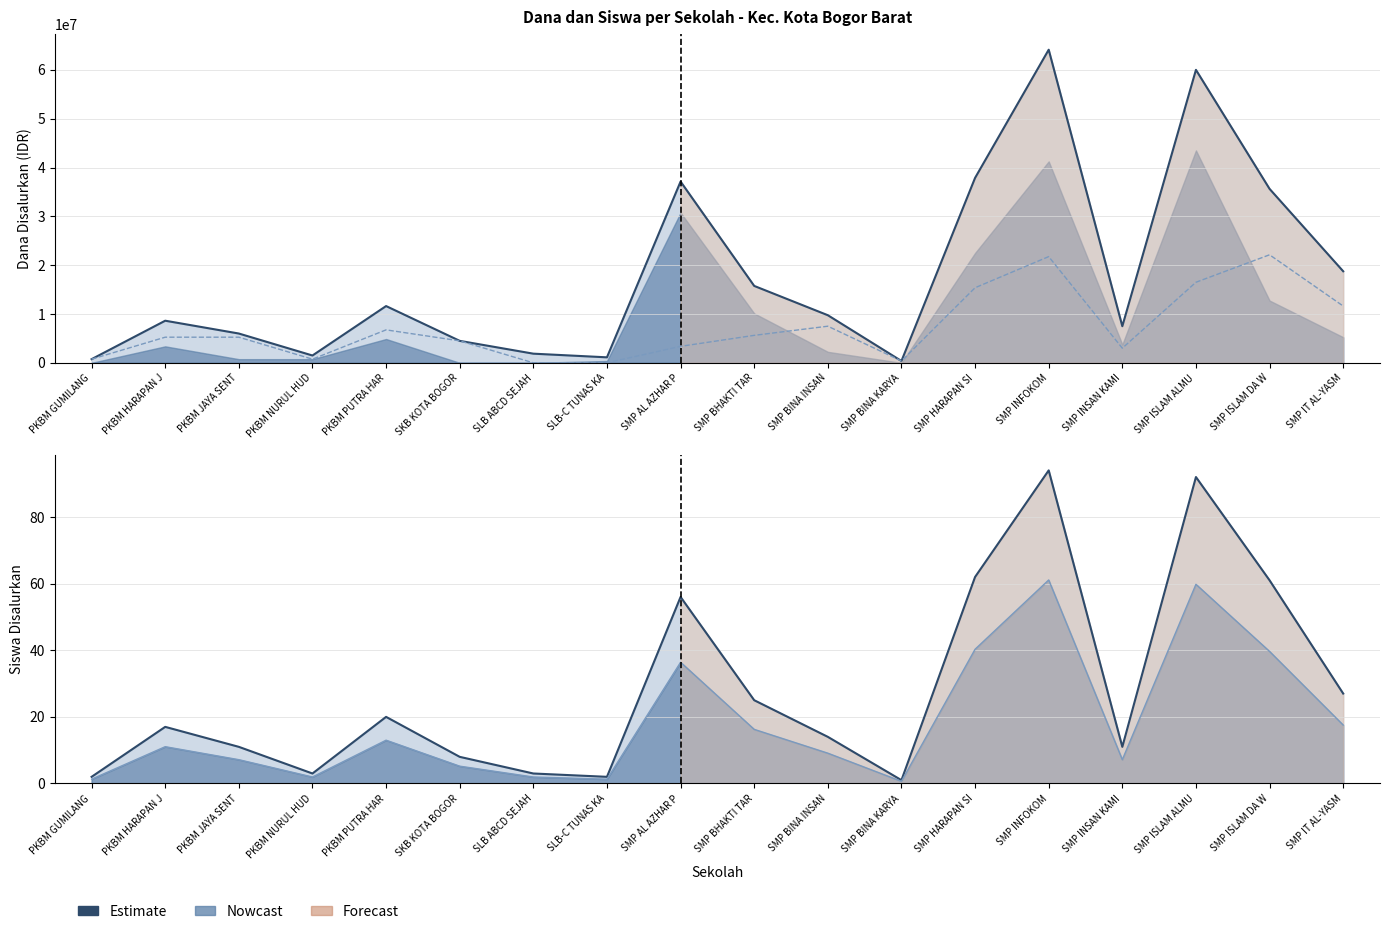

How many positive values are there?

16